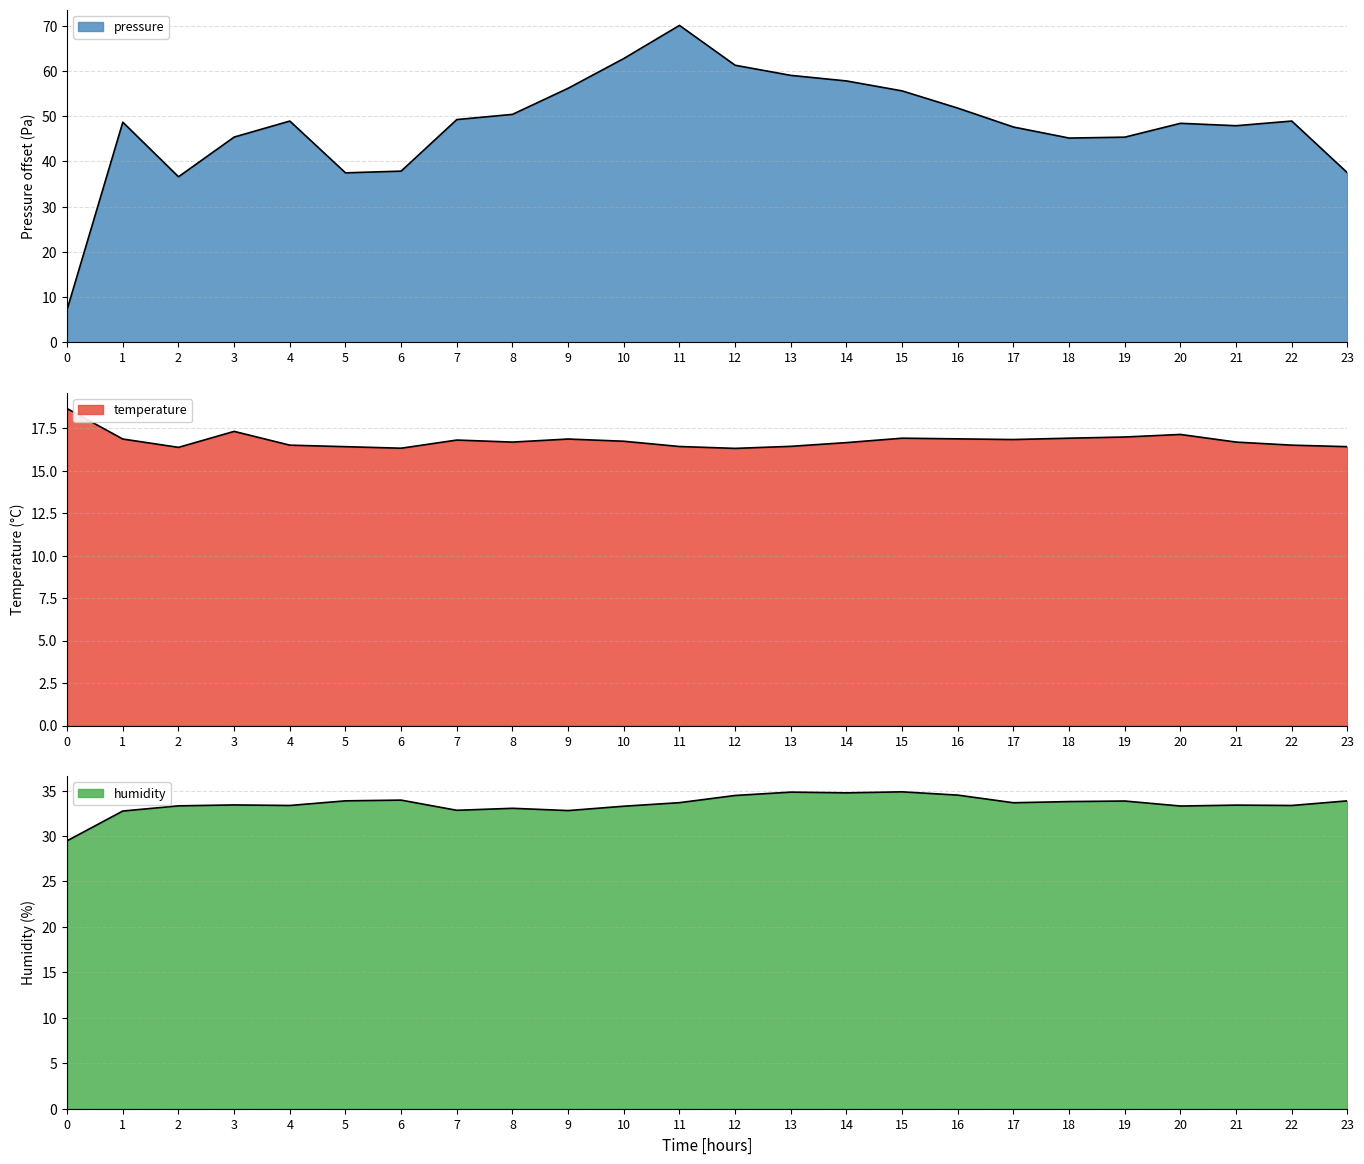

Does the chart display data point markers on the line(s)?

No